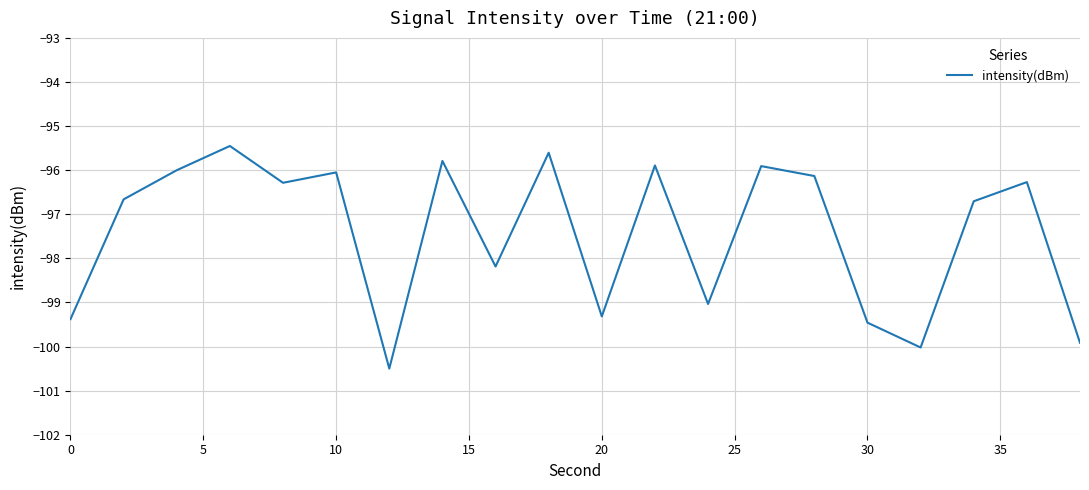

What is the maximum value shown in the chart?

-95.5